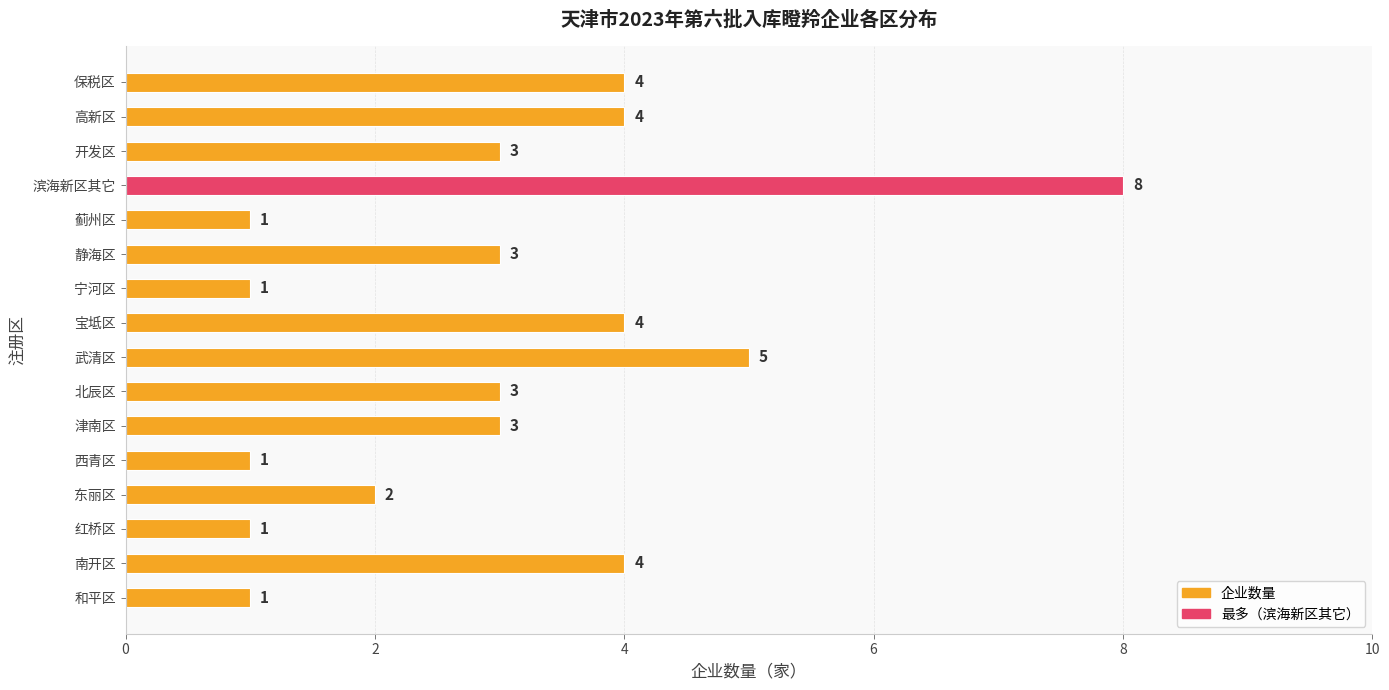

How many distinct data groups are displayed?

1